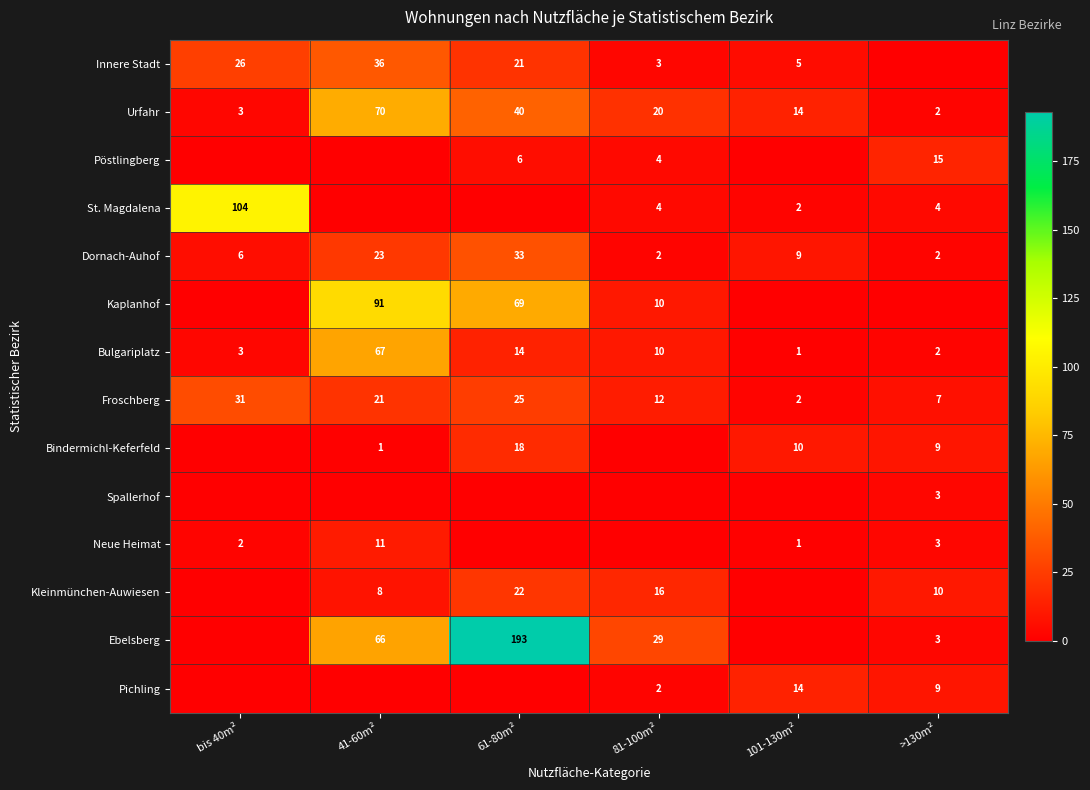

What is the maximum value shown in the chart?

193